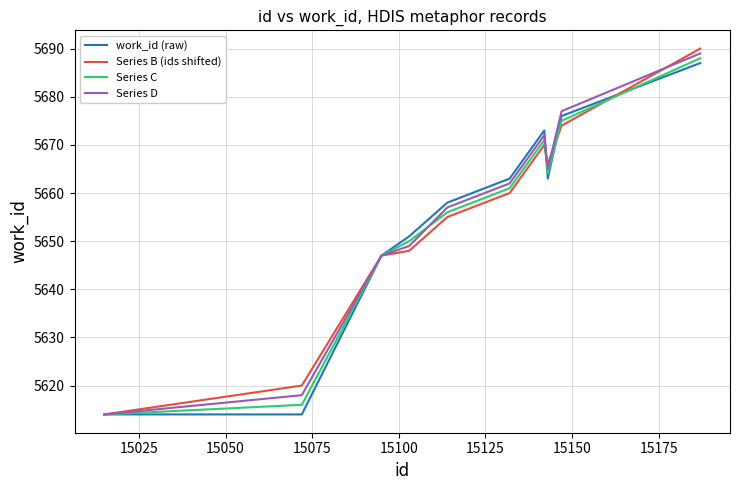

What is the maximum value for Series B (ids shifted)?

5690